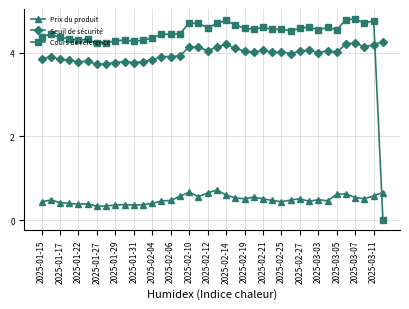

List the series in order of their peak value, highest first.

Cours de référence, Seuil de sécurité, Prix du produit